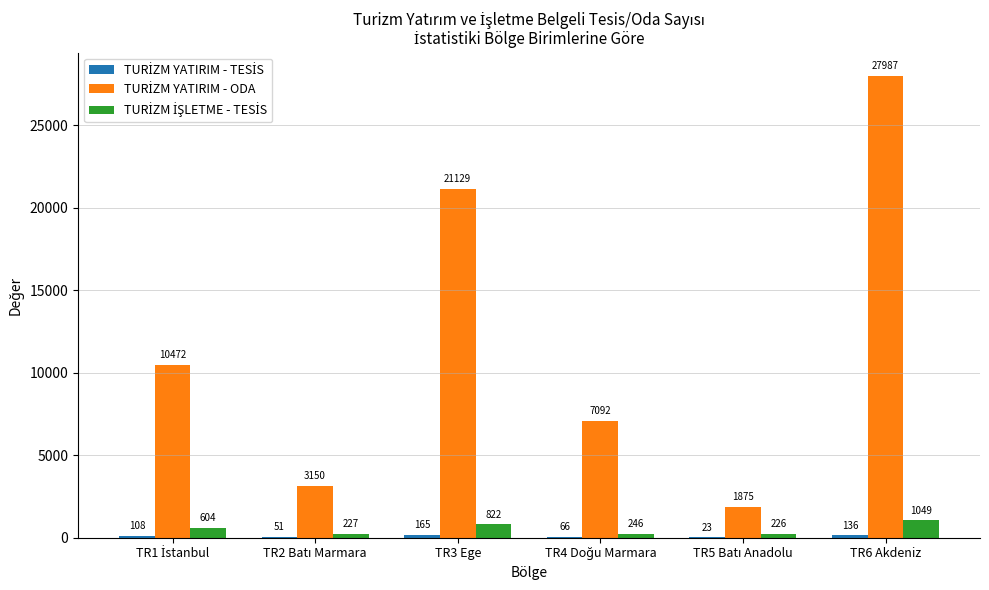

Which category has the highest value across all series?

TR6 Akdeniz